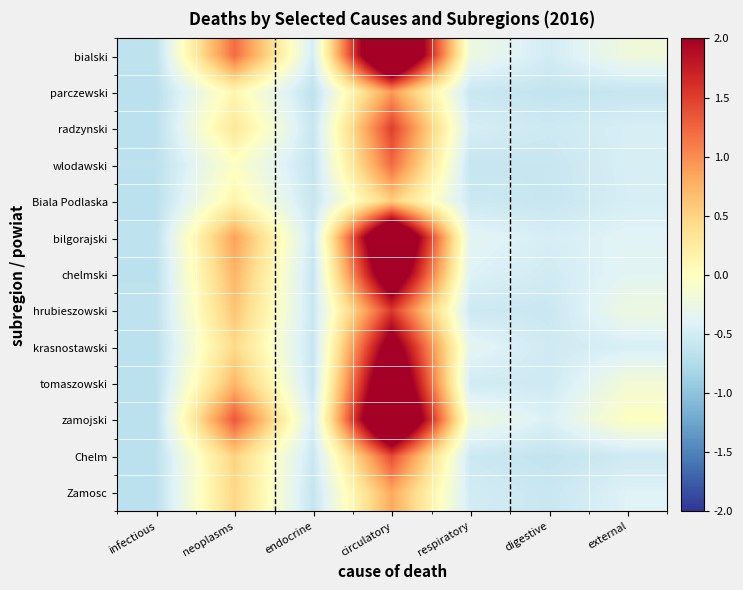

Between digestive and circulatory, which is larger?

circulatory